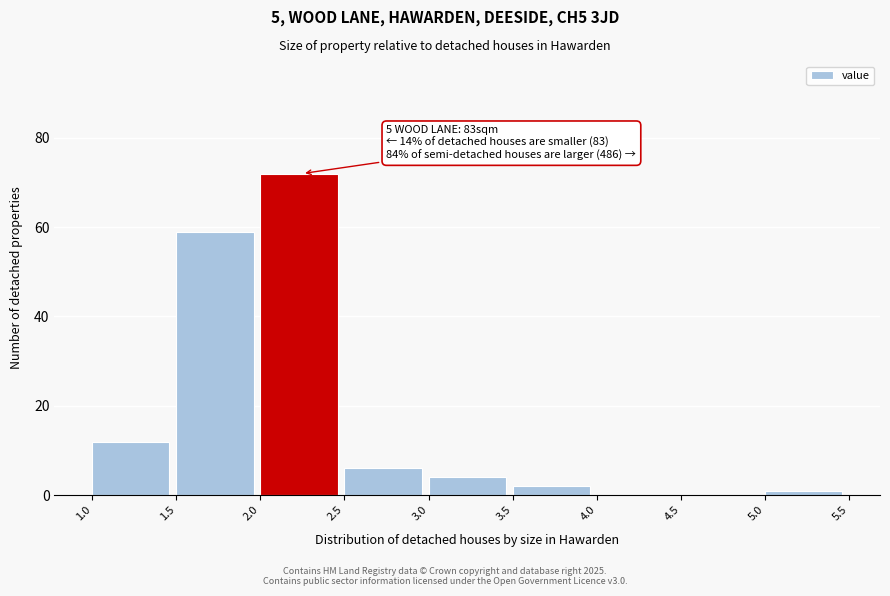

Which range on the x-axis has the tallest bar?

2.0 to 2.5